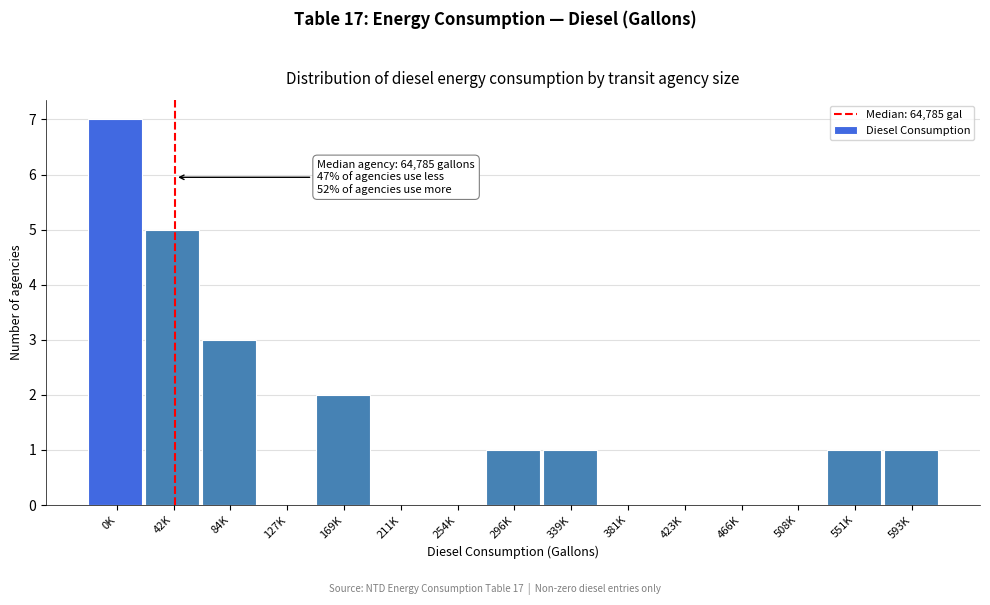

Reading left to right, list all the values displayed in this chart.

0K=7	42K=5	84K=3	127K=0	169K=2	211K=0	254K=0	296K=1	339K=1	381K=0	423K=0	466K=0	508K=0	551K=1	593K=1